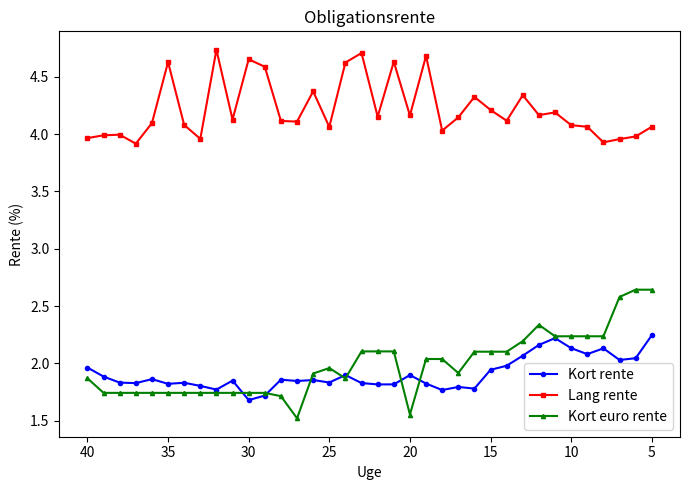

What are all the series names shown in the legend?

Kort rente, Lang rente, Kort euro rente